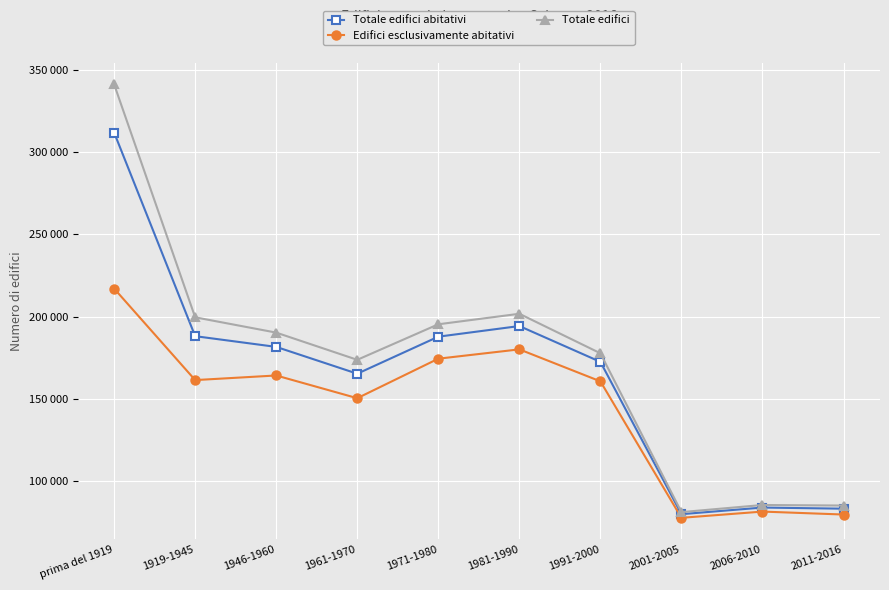

At which category is the sum across all series the highest?

prima del 1919